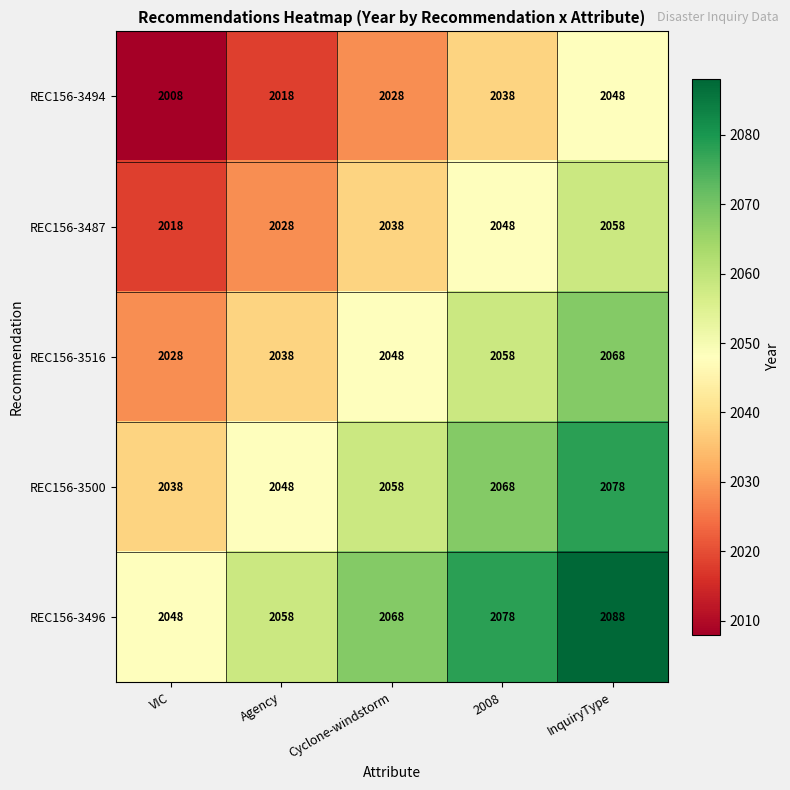

Count the number of categories in the chart.

5